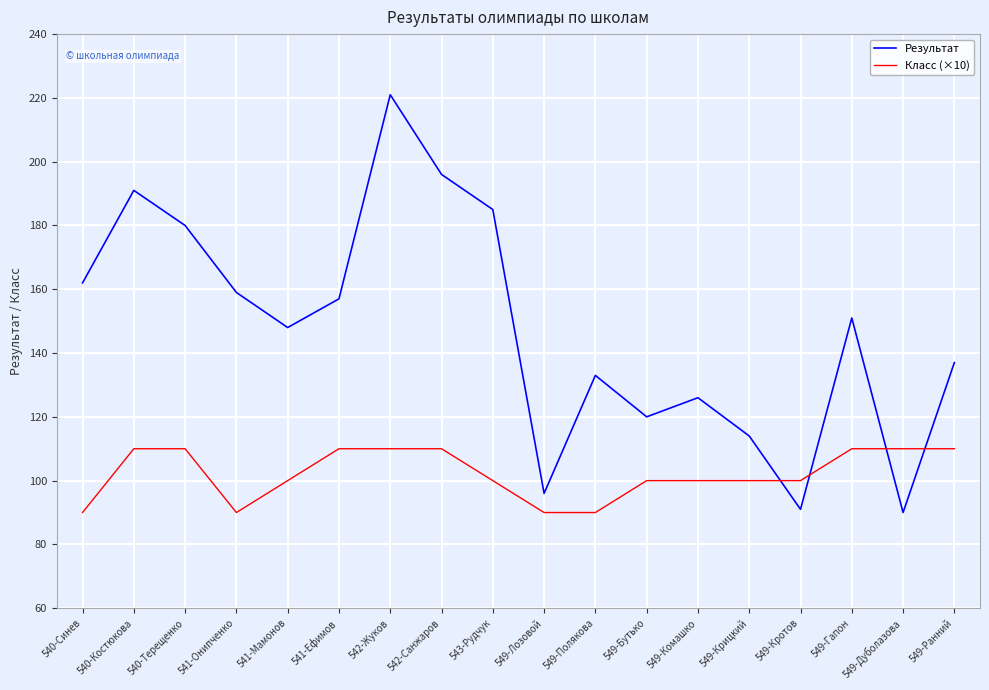

What position from the left is 541-Мамонов?

5